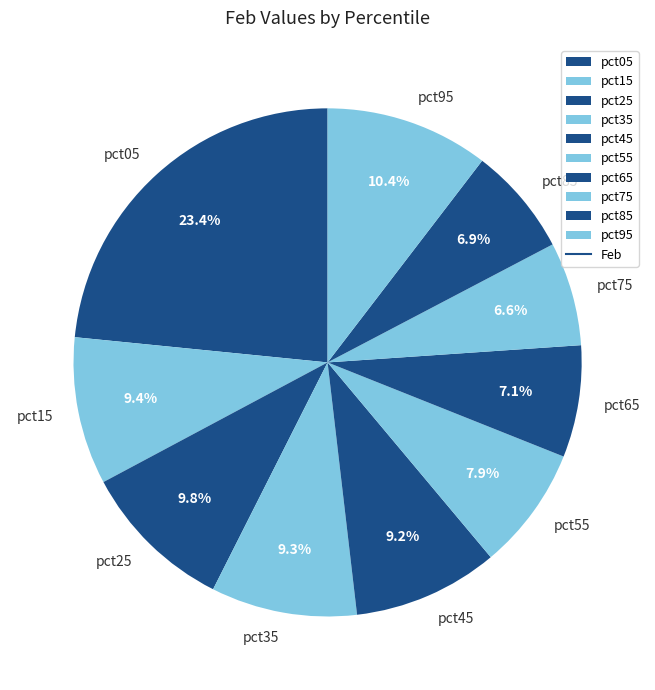

To the nearest percent, what is the average slice percentage?

10%